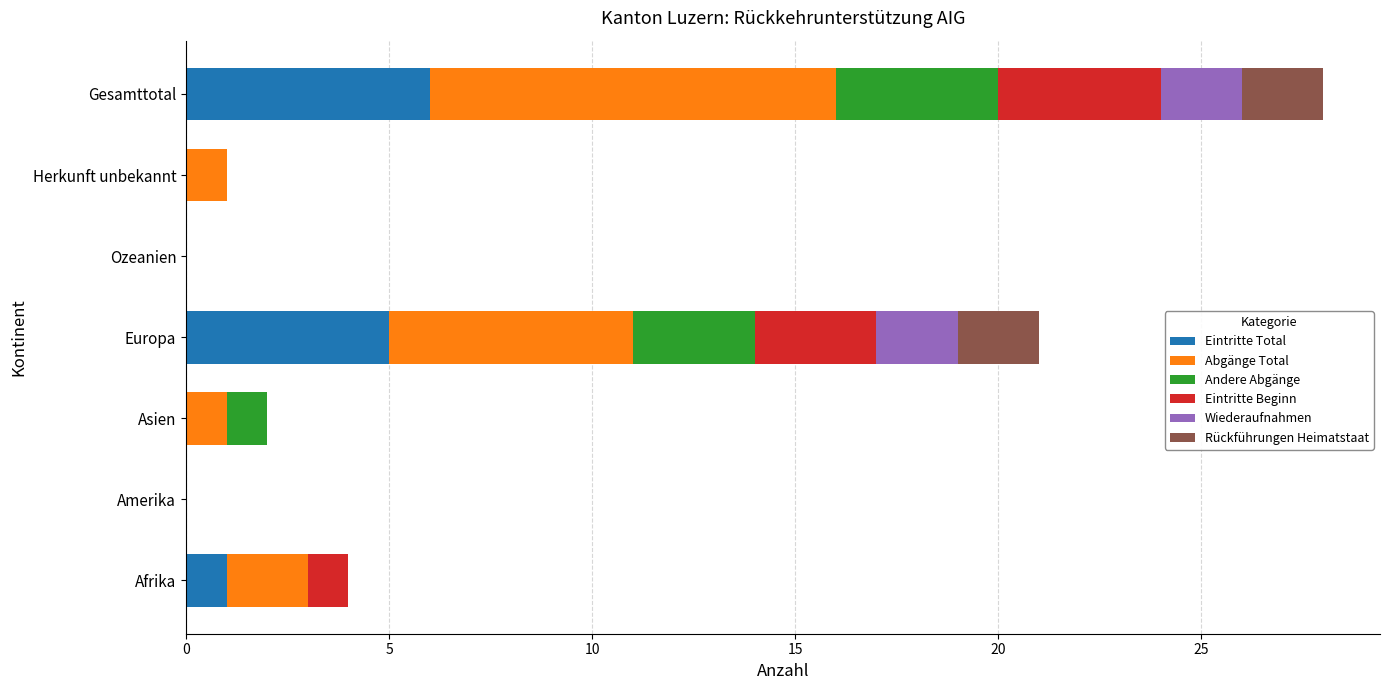

True or false: Eintritte Total has a value of 6 at Gesamttotal.

True